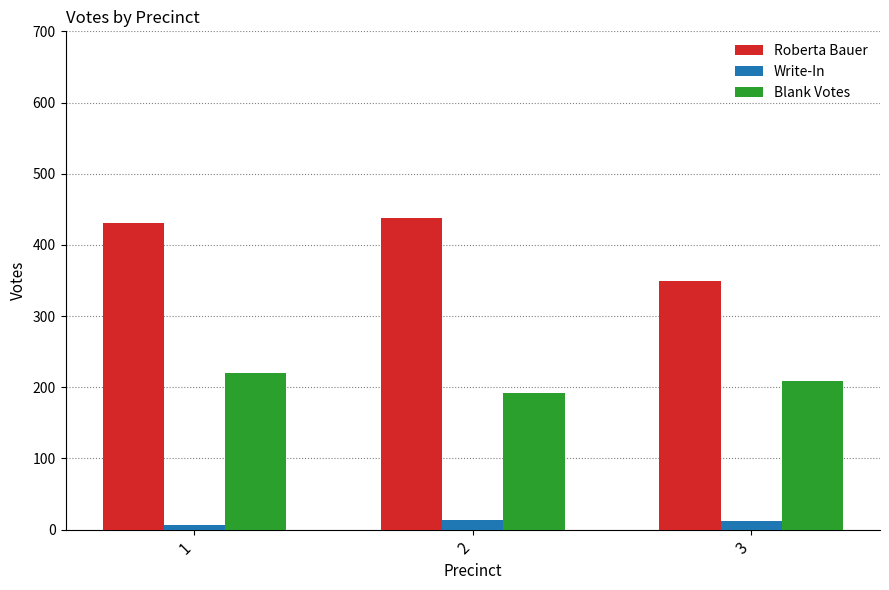

Read the Blank Votes value at 3, to the nearest 5.

210